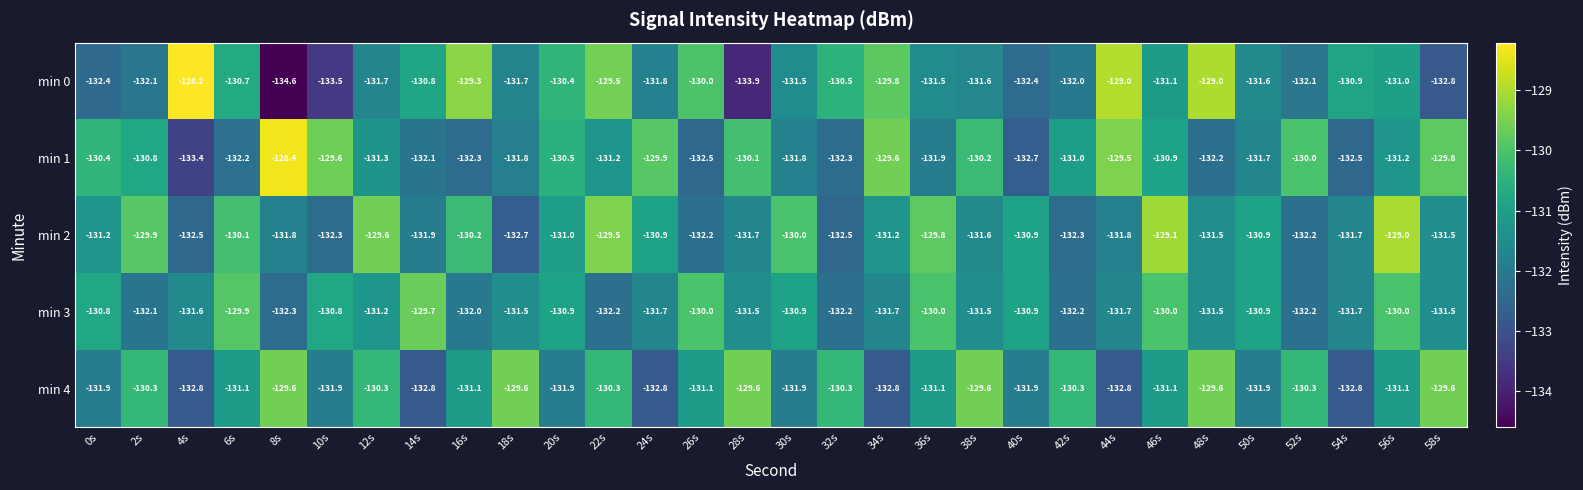

Which series has the largest range (max minus min)?

min 0